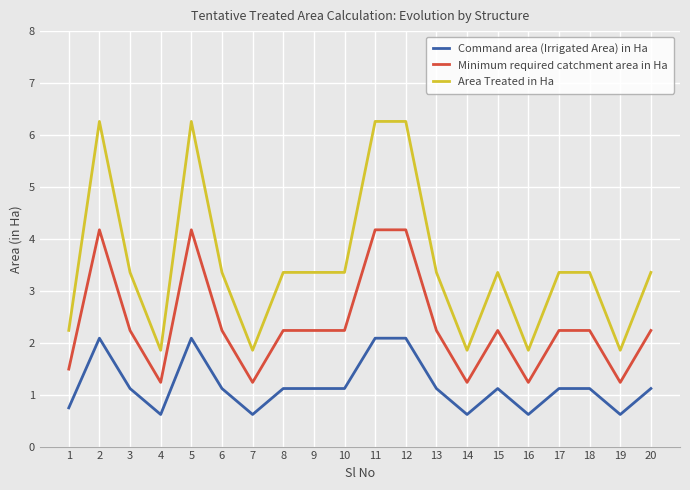

Reading left to right, what are all the values shown in this chart?

Command area (Irrigated Area) in Ha: 1=0.7	2=2.1	3=1.1	4=0.6	5=2.1	6=1.1	7=0.6	8=1.1	9=1.1	10=1.1	11=2.1	12=2.1	13=1.1	14=0.6	15=1.1	16=0.6	17=1.1	18=1.1	19=0.6	20=1.1
Minimum required catchment area in Ha: 1=1.5	2=4.2	3=2.2	4=1.2	5=4.2	6=2.2	7=1.2	8=2.2	9=2.2	10=2.2	11=4.2	12=4.2	13=2.2	14=1.2	15=2.2	16=1.2	17=2.2	18=2.2	19=1.2	20=2.2
Area Treated in Ha: 1=2.2	2=6.3	3=3.4	4=1.9	5=6.3	6=3.4	7=1.9	8=3.4	9=3.4	10=3.4	11=6.3	12=6.3	13=3.4	14=1.9	15=3.4	16=1.9	17=3.4	18=3.4	19=1.9	20=3.4